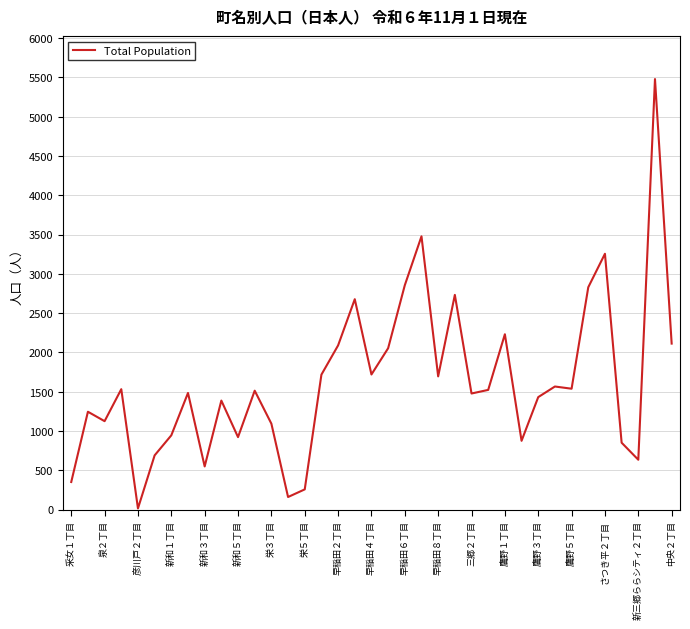

What is the difference between the maximum and minimum values?

5463